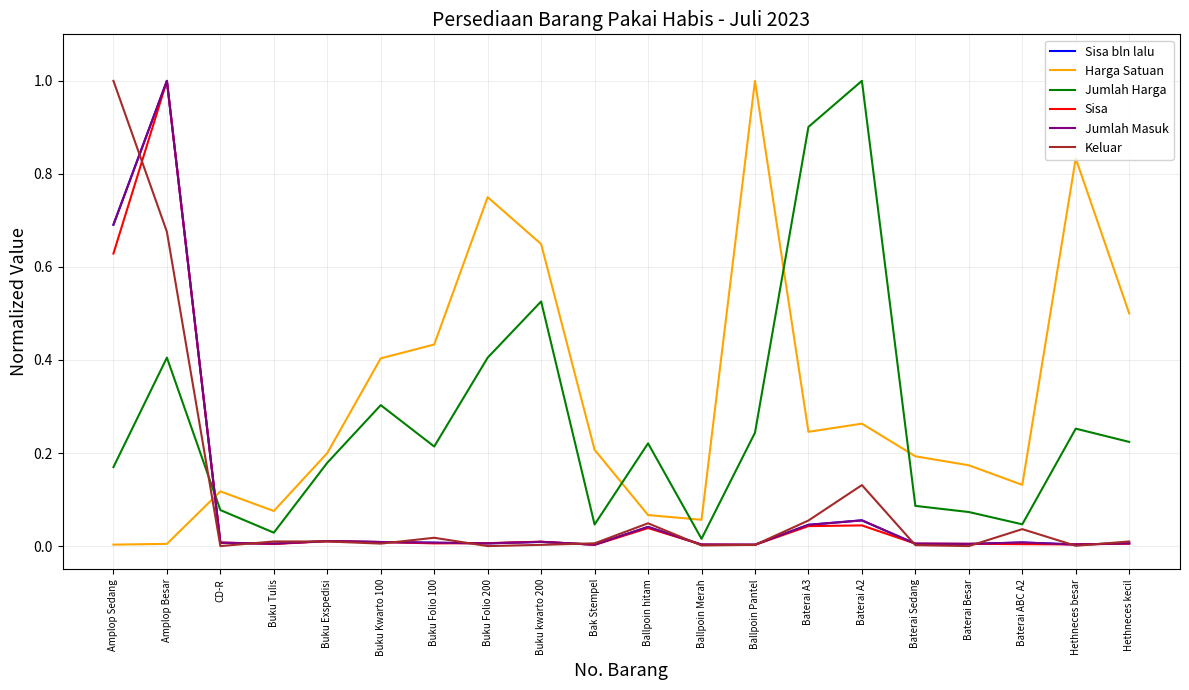

Does the chart display data point markers on the line(s)?

No